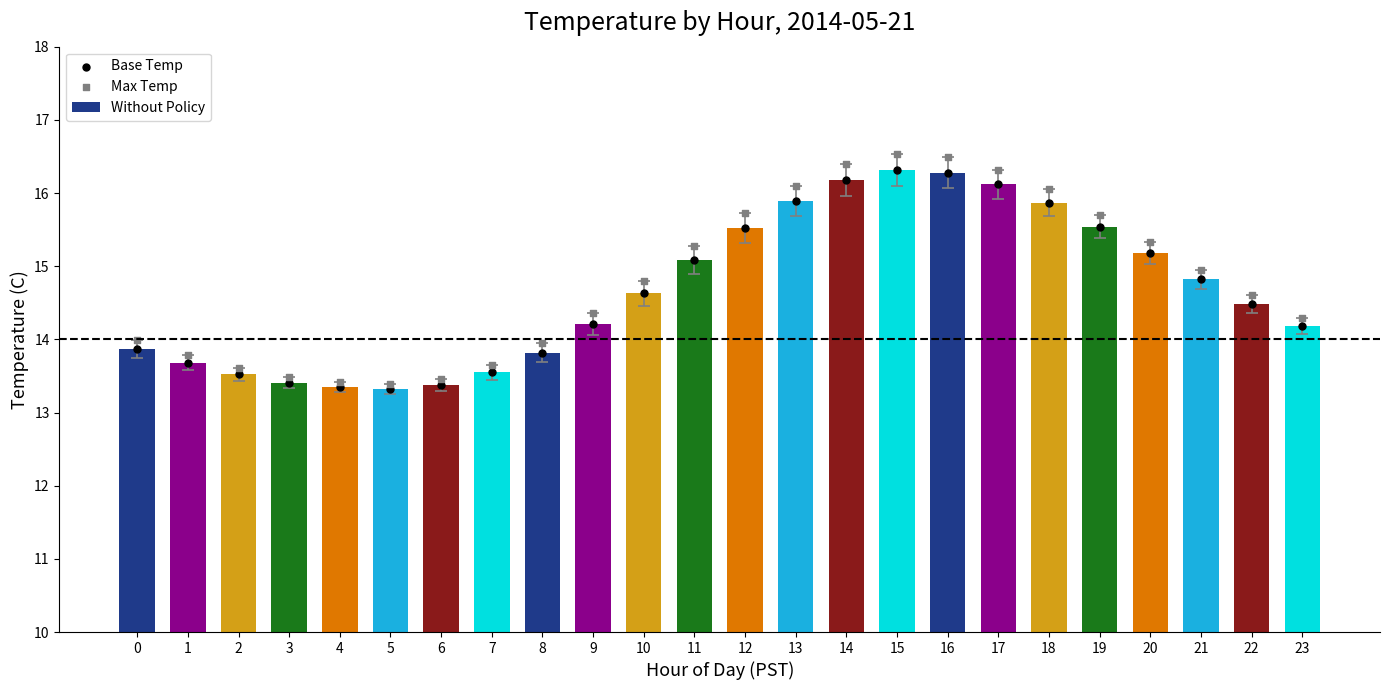

At which category is the sum across all series the highest?

15